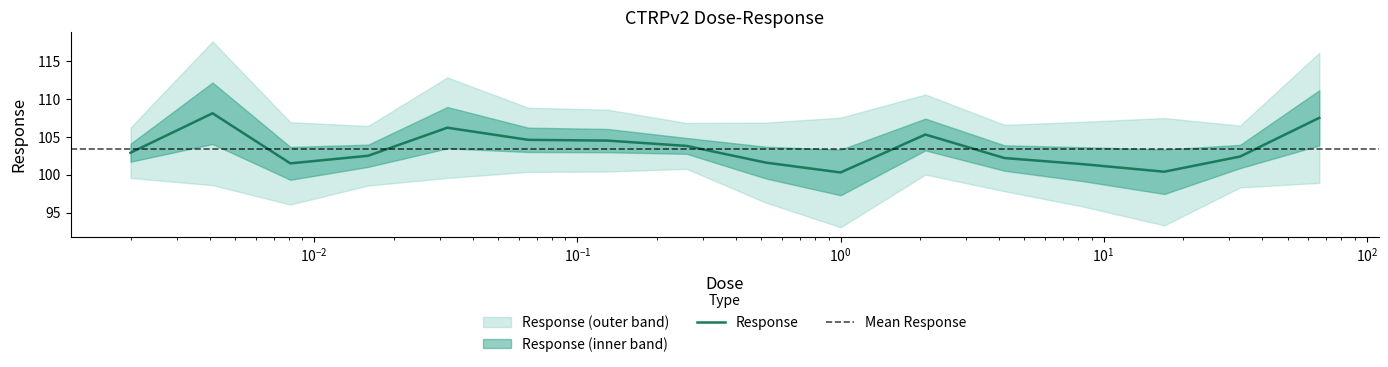

The value at 0.0041 is 108.1. True or false?

True